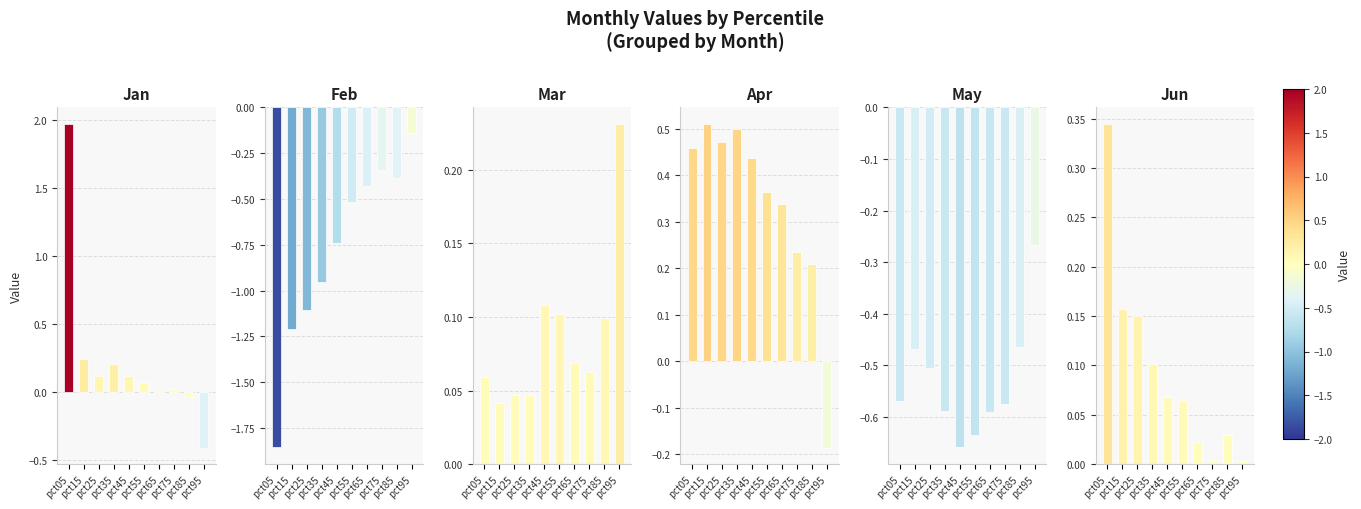

Reading right to left, transcribe all the data shown in this chart.

Jan: pct95=-0.4	pct85=-0.0	pct75=0.0	pct65=0.0	pct55=0.1	pct45=0.1	pct35=0.2	pct25=0.1	pct15=0.2	pct05=2.0
Feb: pct95=-0.1	pct85=-0.4	pct75=-0.3	pct65=-0.4	pct55=-0.5	pct45=-0.7	pct35=-1.0	pct25=-1.1	pct15=-1.2	pct05=-1.9
Mar: pct95=0.2	pct85=0.1	pct75=0.1	pct65=0.1	pct55=0.1	pct45=0.1	pct35=0.0	pct25=0.0	pct15=0.0	pct05=0.1
Apr: pct95=-0.2	pct85=0.2	pct75=0.2	pct65=0.3	pct55=0.4	pct45=0.4	pct35=0.5	pct25=0.5	pct15=0.5	pct05=0.5
May: pct95=-0.3	pct85=-0.5	pct75=-0.6	pct65=-0.6	pct55=-0.6	pct45=-0.7	pct35=-0.6	pct25=-0.5	pct15=-0.5	pct05=-0.6
Jun: pct95=0.0	pct85=0.0	pct75=0.0	pct65=0.0	pct55=0.1	pct45=0.1	pct35=0.1	pct25=0.2	pct15=0.2	pct05=0.3